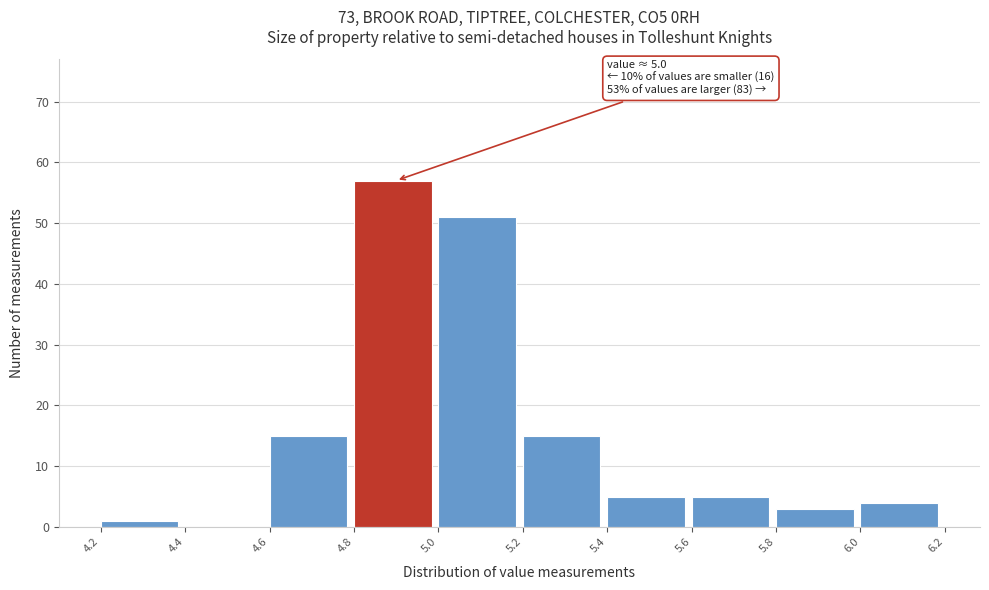

Which range on the x-axis has the tallest bar?

4.8 to 5.0